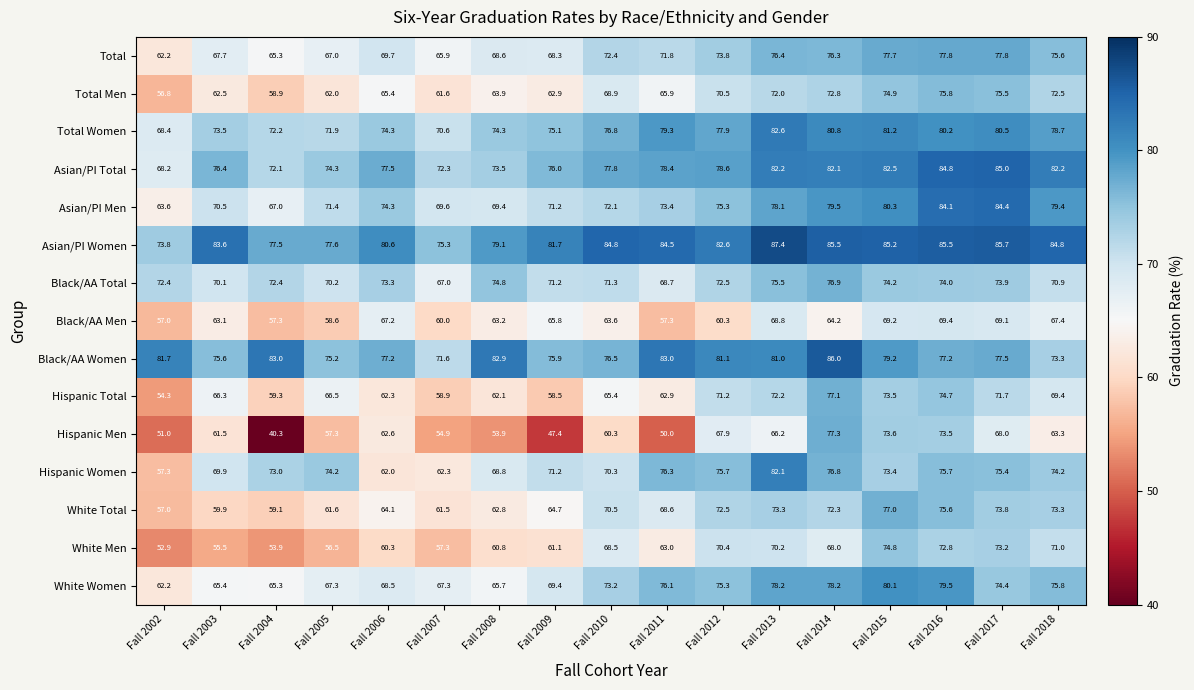

The value of Hispanic Total at Fall 2002 is 54.3. True or false?

True